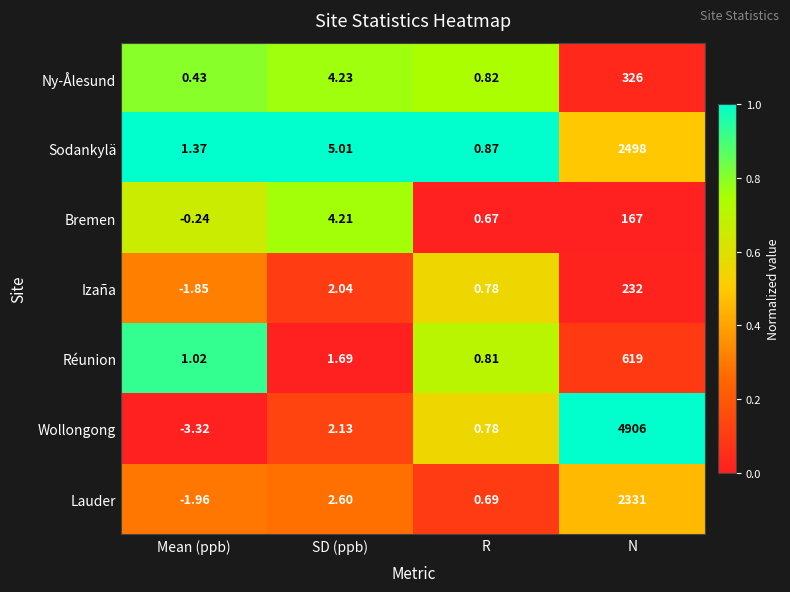

At which category is the sum across all series the highest?

N